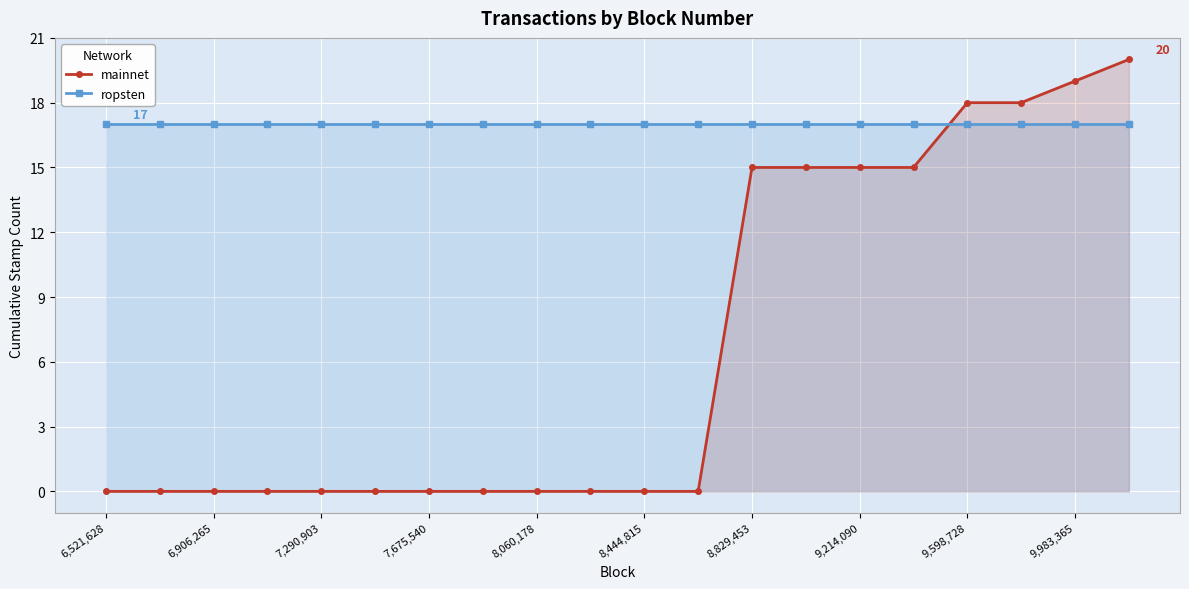

At 9,214,090, list the series in order from smallest to largest.

mainnet, ropsten